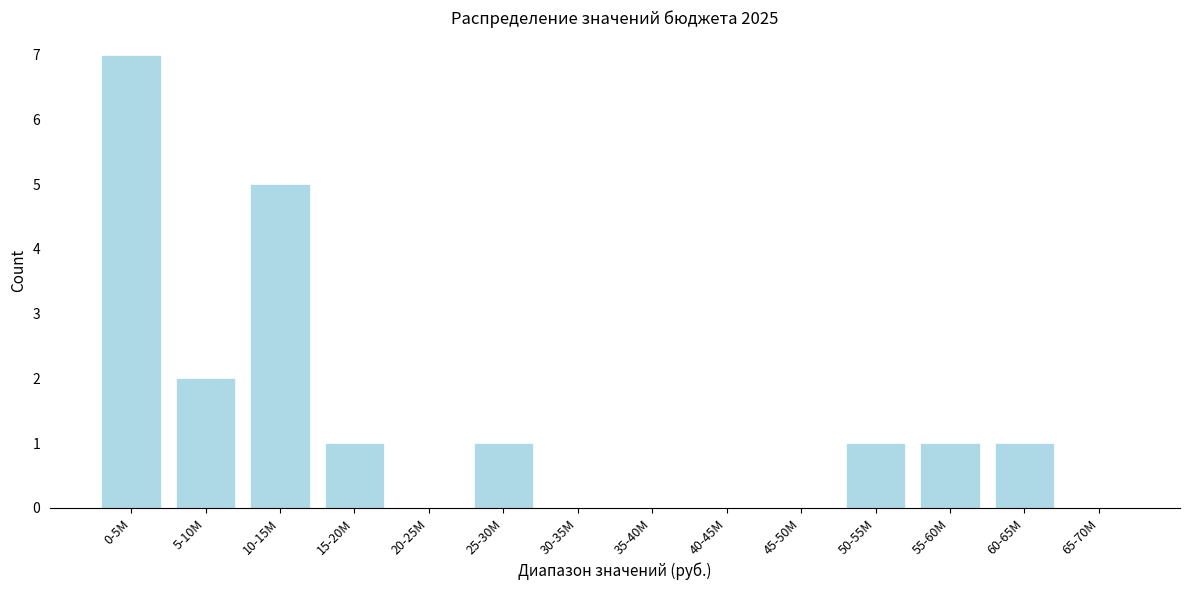

Reading left to right, list all the values displayed in this chart.

0-5M=7	5-10M=2	10-15M=5	15-20M=1	20-25M=0	25-30M=1	30-35M=0	35-40M=0	40-45M=0	45-50M=0	50-55M=1	55-60M=1	60-65M=1	65-70M=0